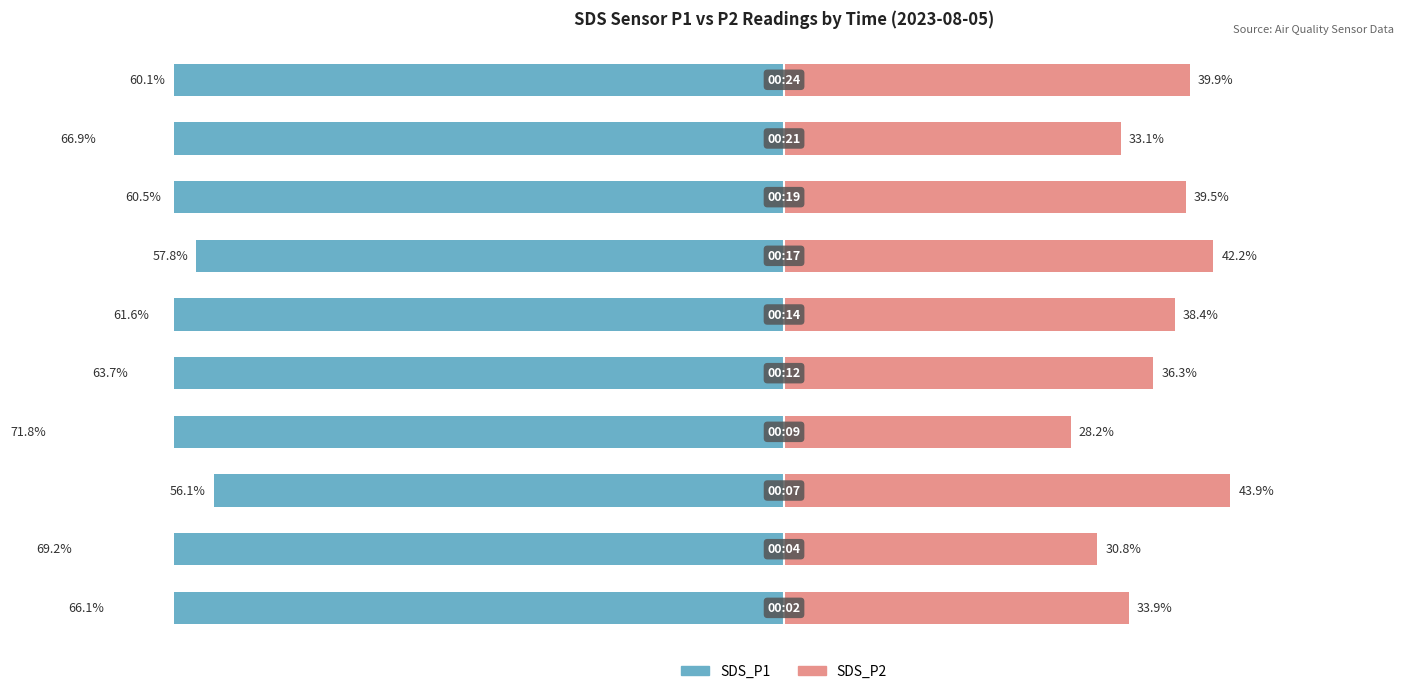

At which category is the sum across all series the highest?

2